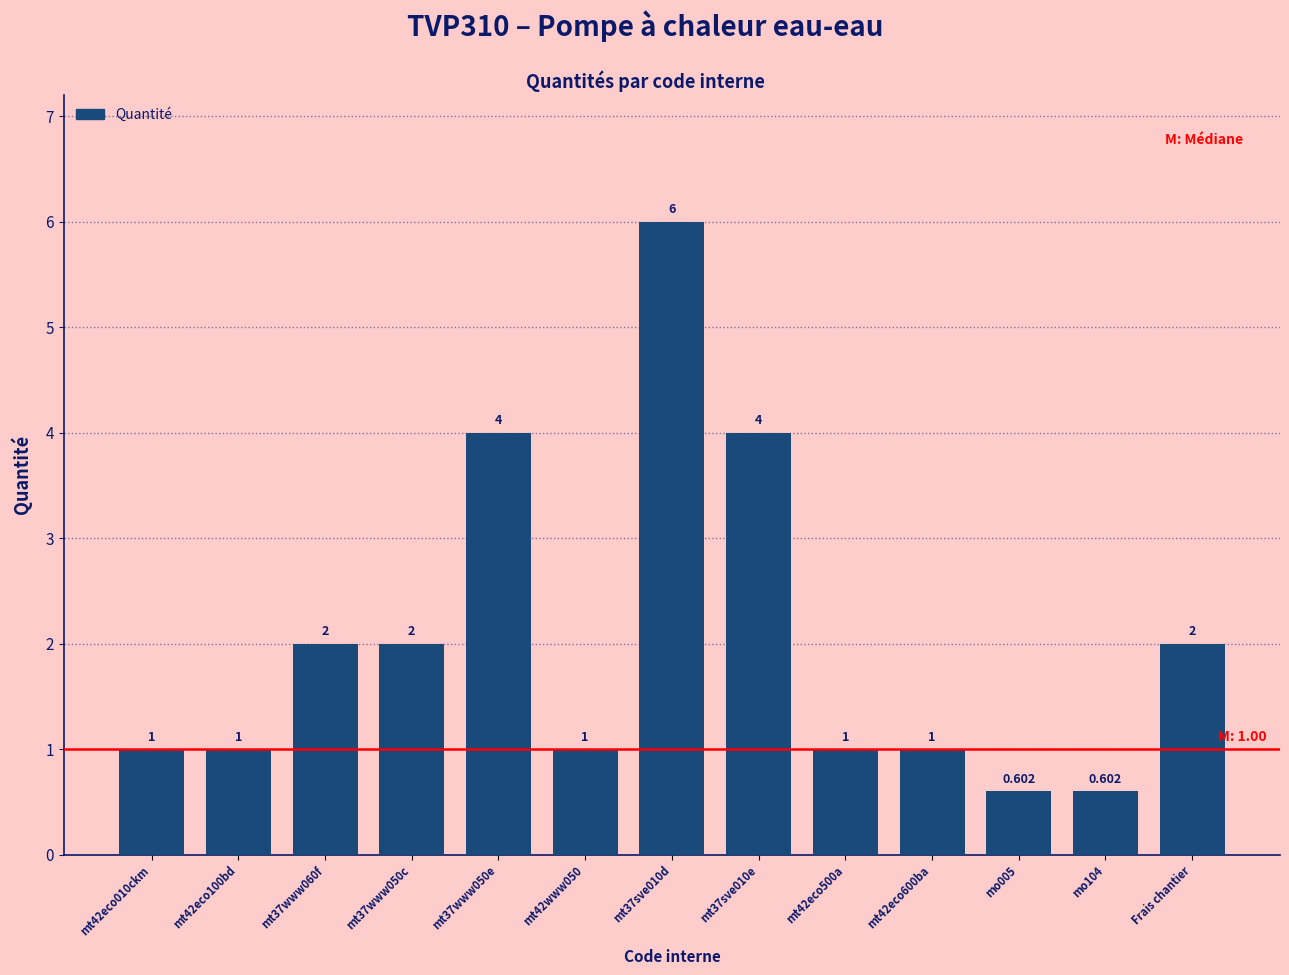

Count the number of categories in the chart.

13